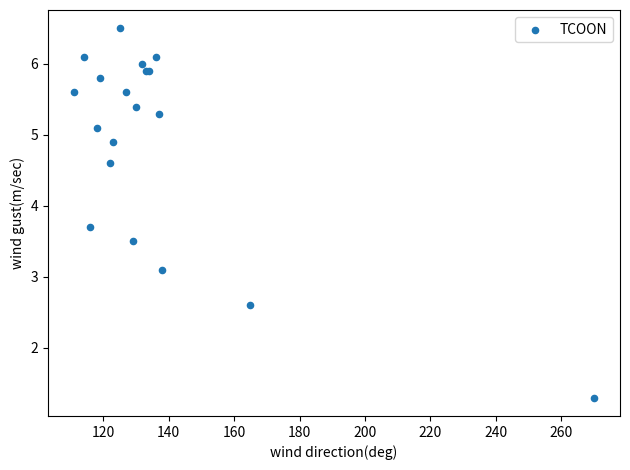

What Y value in the scatter plot is closest to 3?

3.1